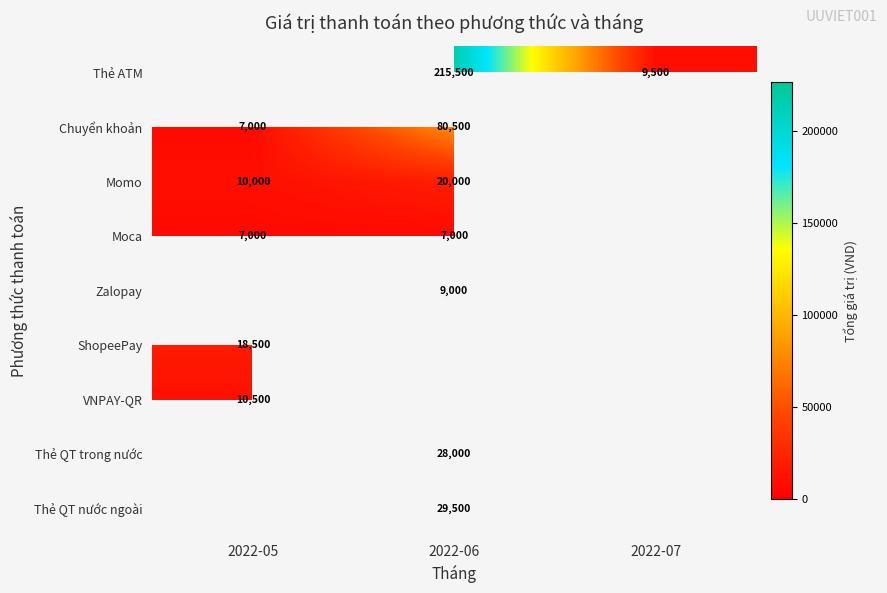

True or false: Thẻ ATM has a value of 215500 at 2022-06.

True